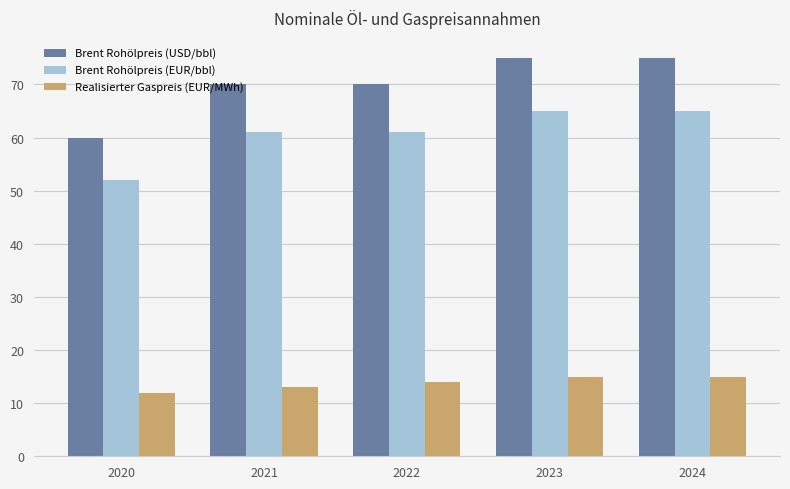

What value does the Brent Rohölpreis (USD/bbl) series have at 2022, to the nearest 5?

70